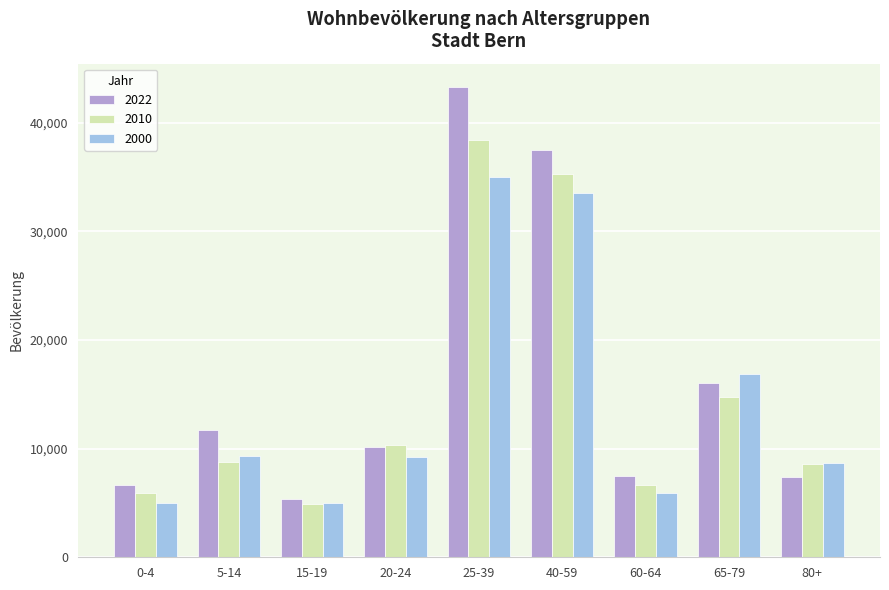

List the series in order of their peak value, highest first.

2022, 2010, 2000